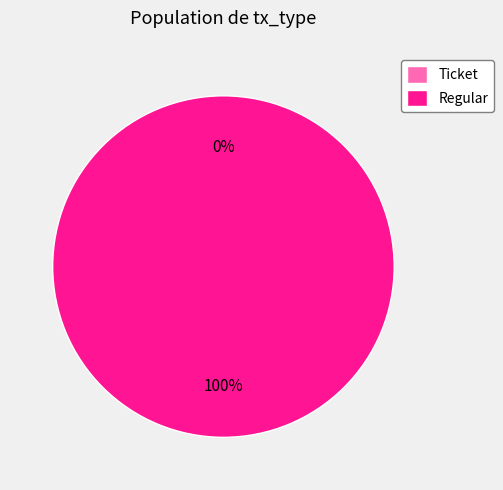

What is the smallest slice in the pie chart?

Ticket